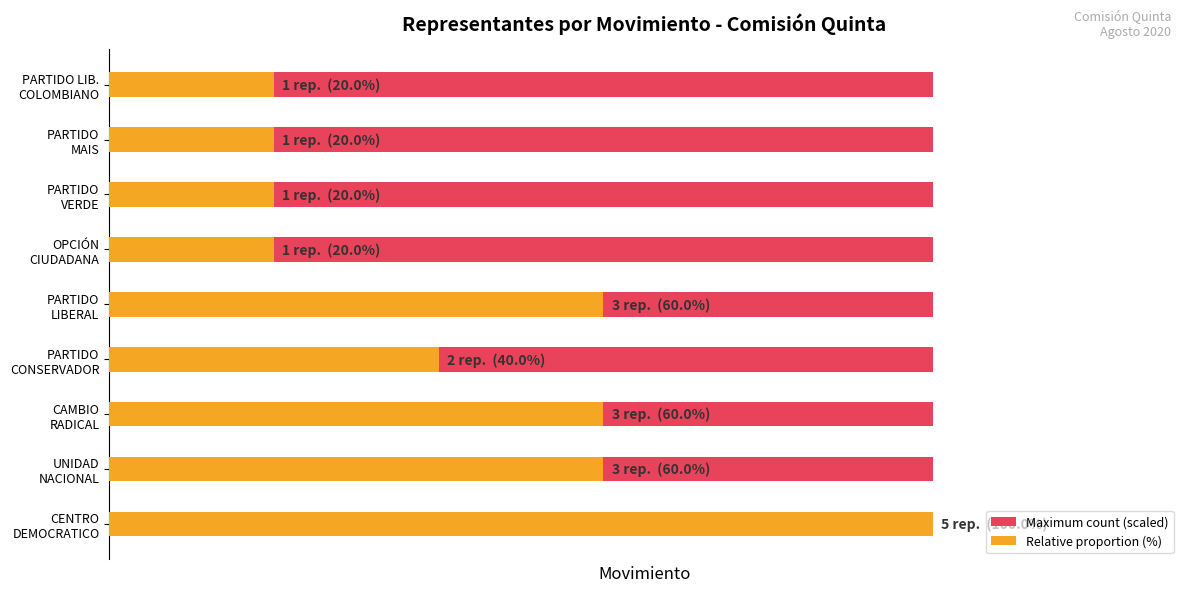

What are all the series names shown in the legend?

Maximum count (scaled), Relative proportion (%)